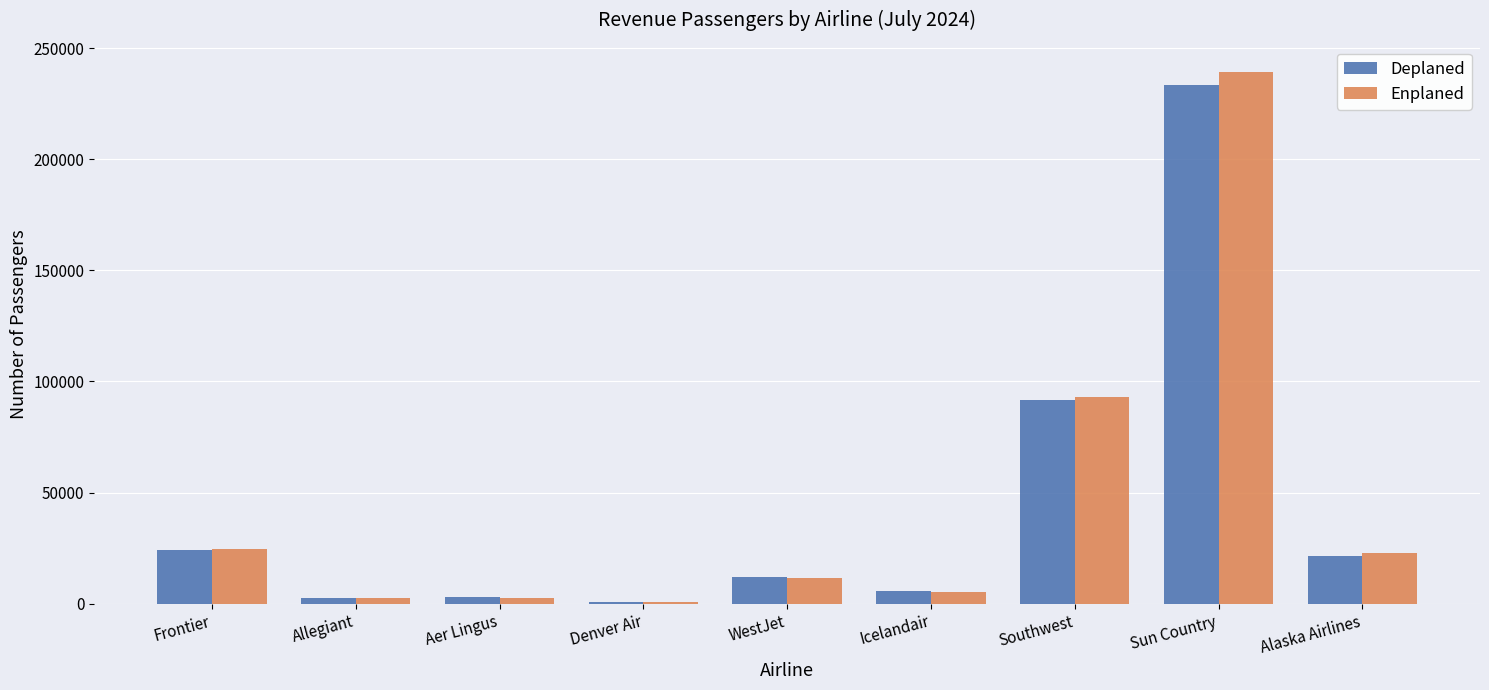

At which category is the sum across all series the highest?

Sun Country